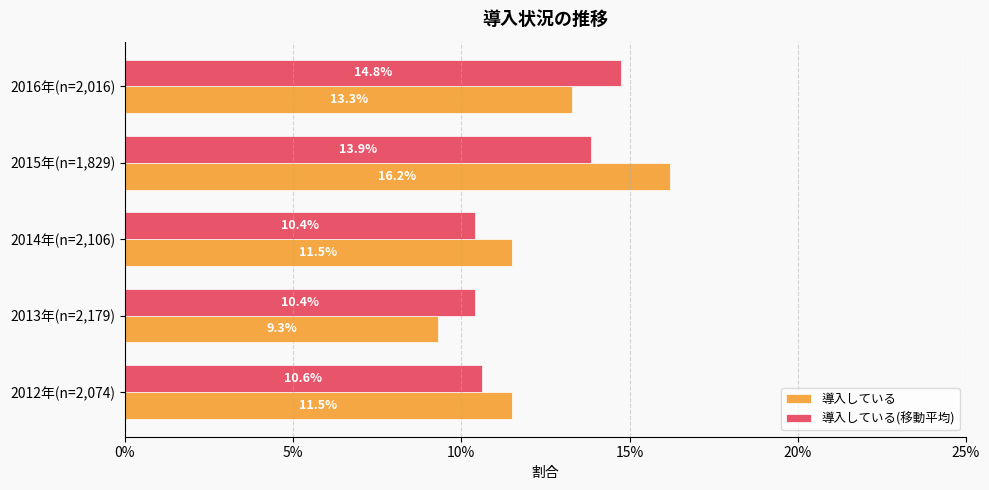

What are all the series names shown in the legend?

導入している, 導入している(移動平均)